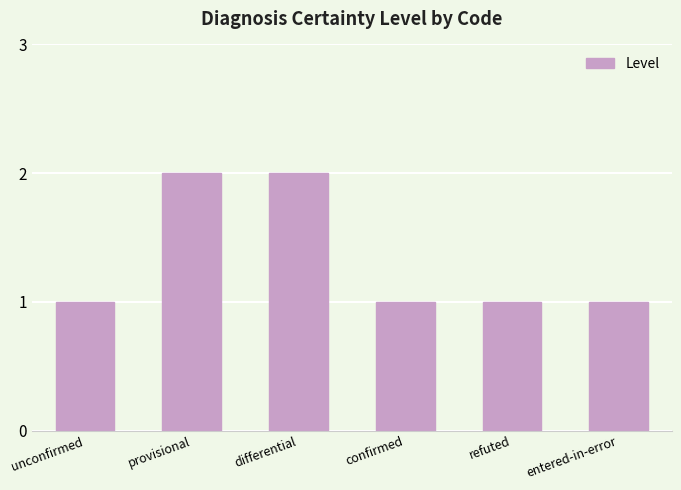

What is the difference between the maximum and minimum values?

1